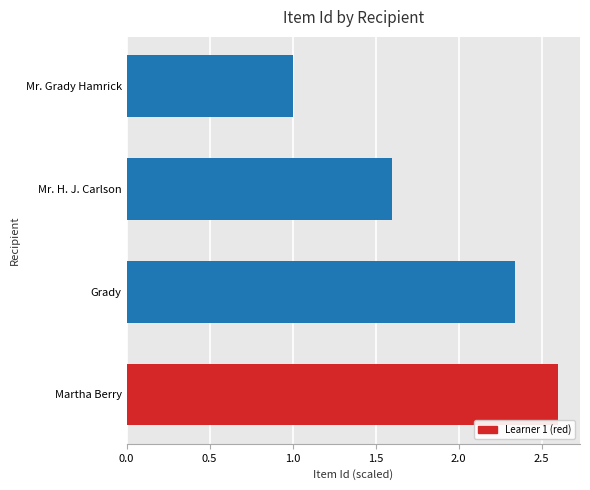

Does the chart contain any negative values?

No